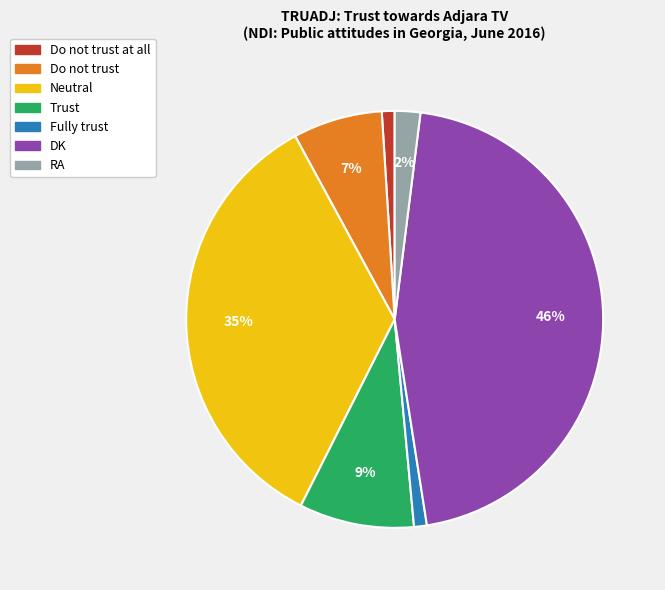

Count the number of slices in the pie.

7